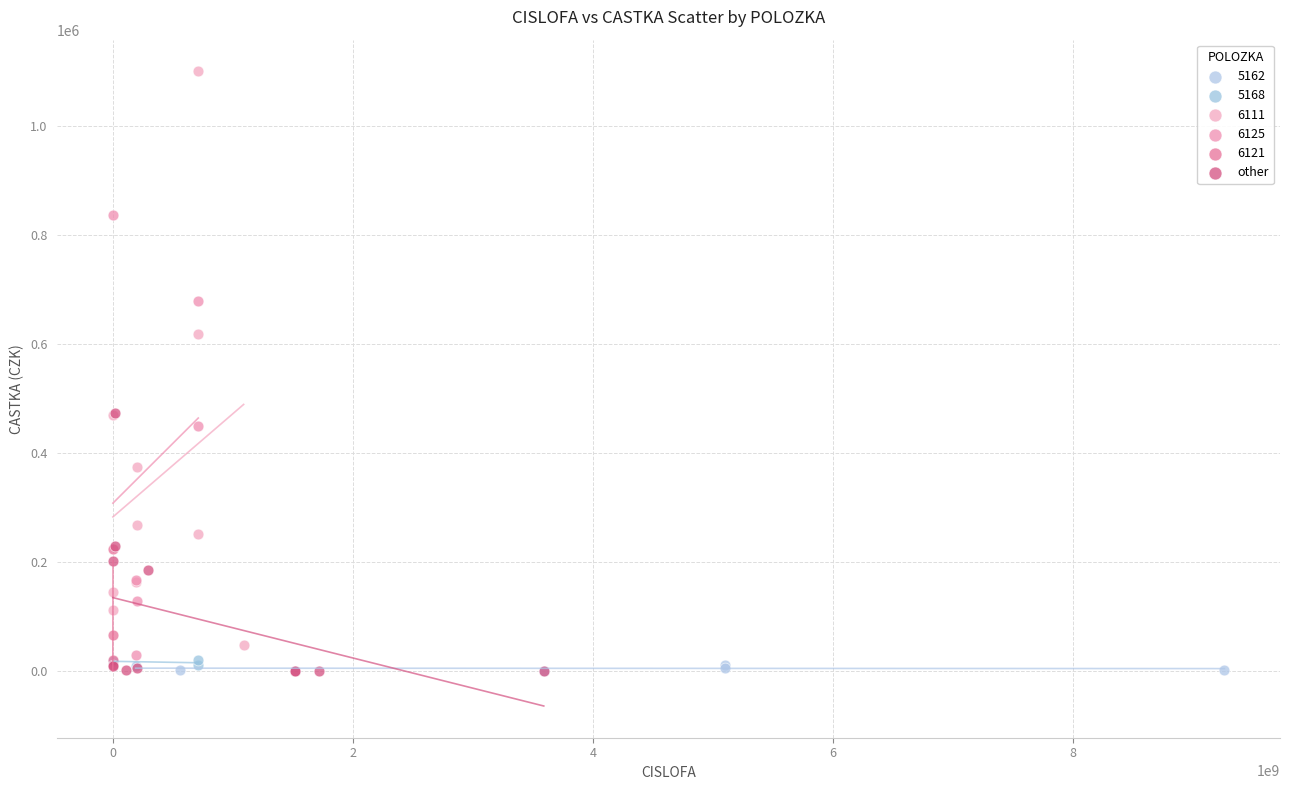

Which series has the widest spread of Y values?

6111